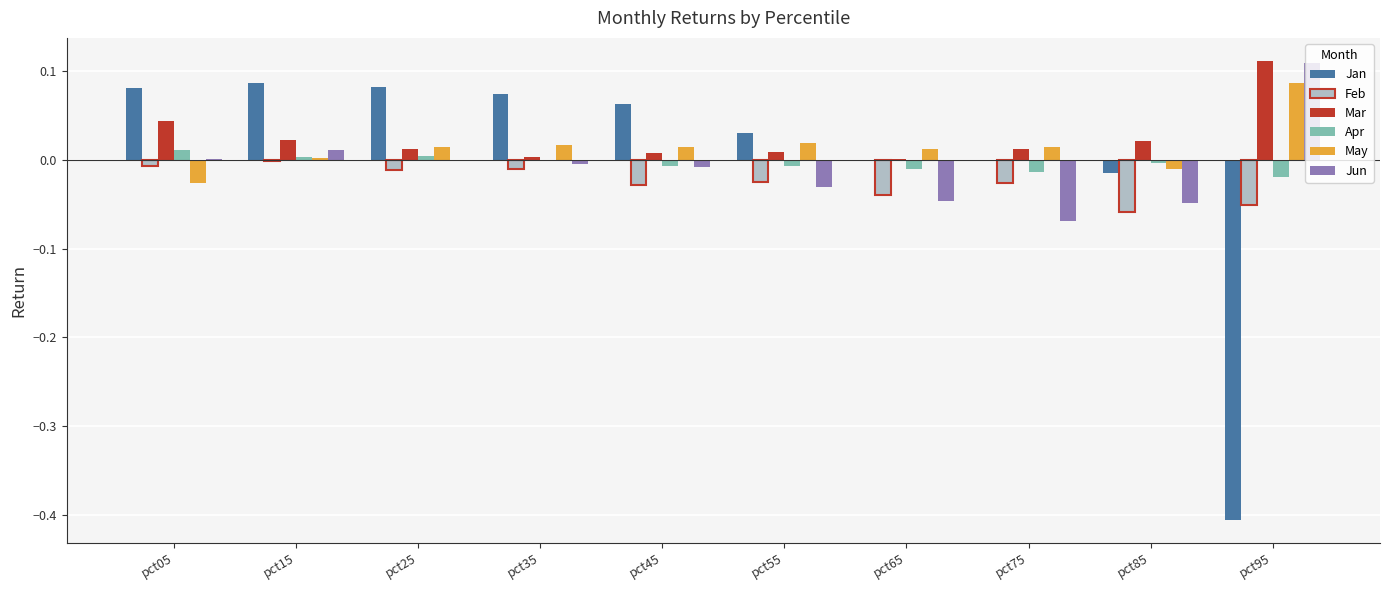

What is the sum of all Feb values?

-0.3